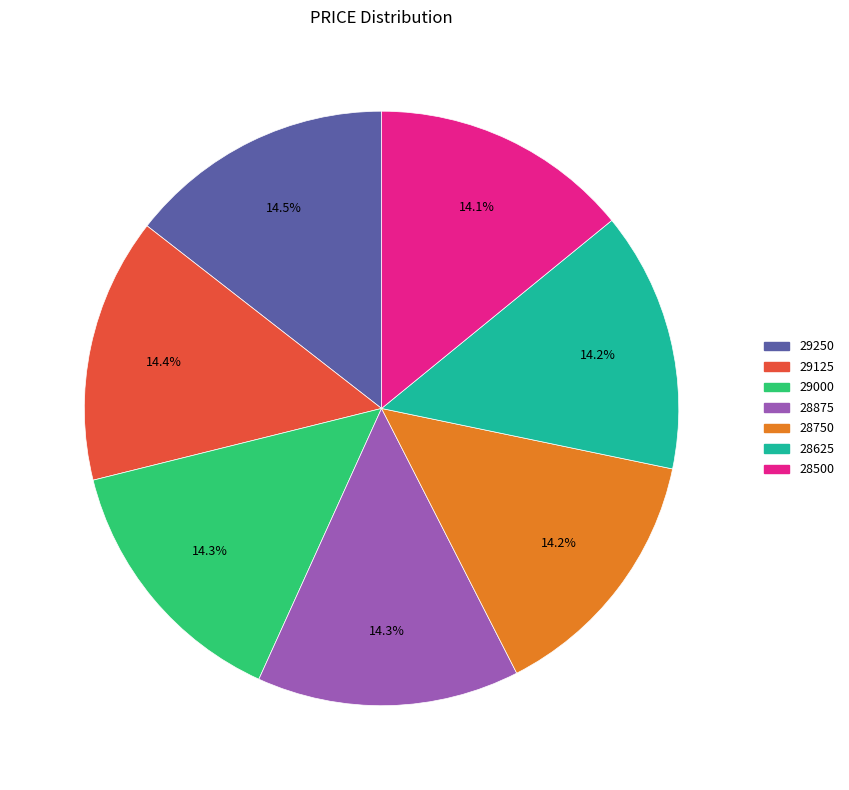

Is there any slice that represents more than half of the pie?

No